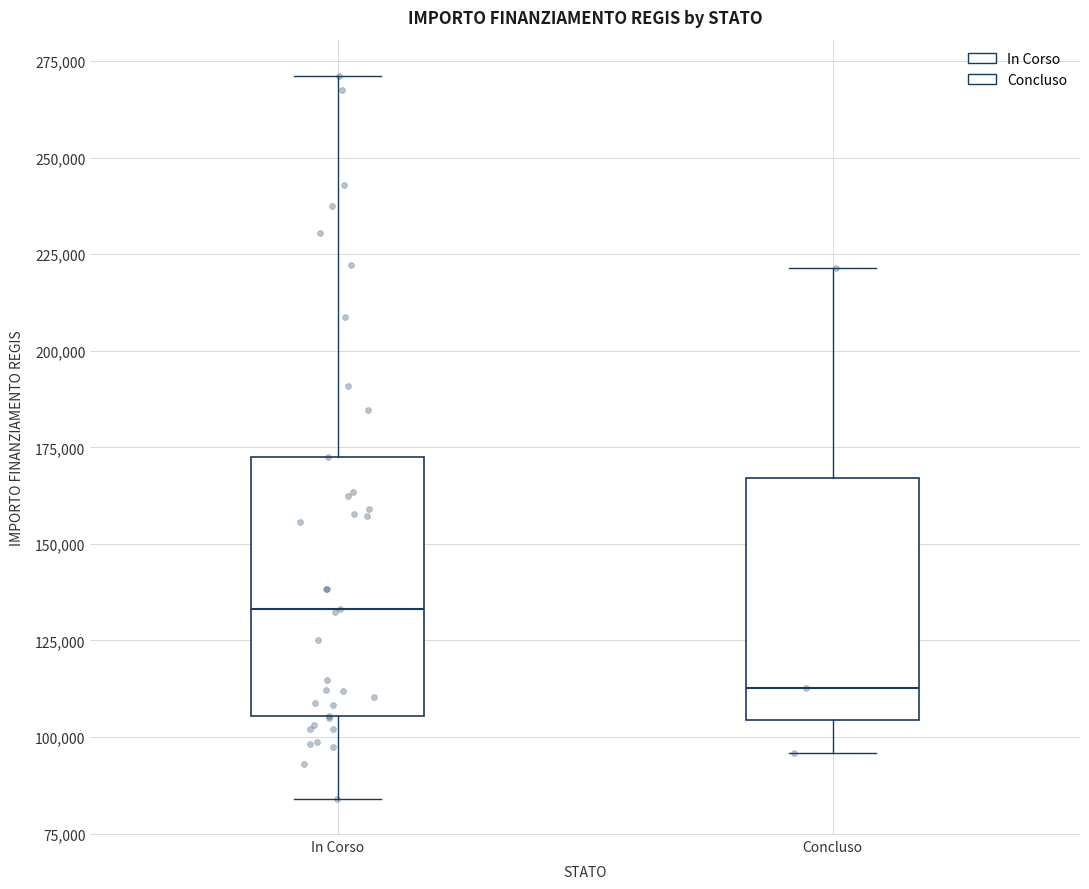

Where does the median line of the box for In Corso sit on the y-axis? The values are not printed on the chart, so give them approximately, as read against the axis.

135000